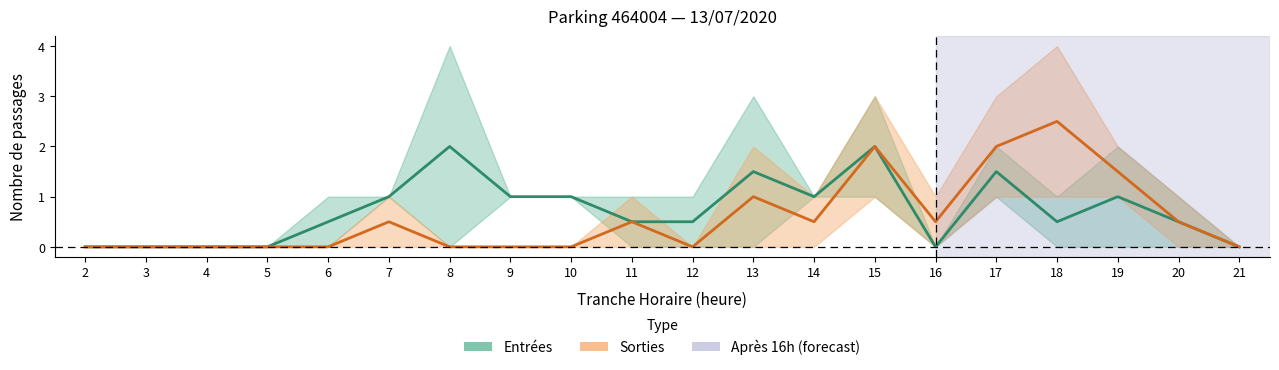

At 6, list the series in order from smallest to largest.

Sorties (estimate), Entrées (estimate)